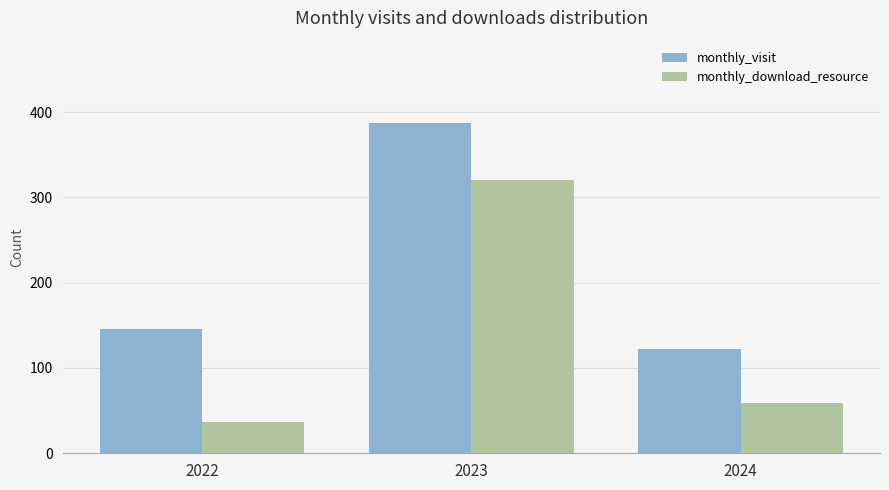

What is the total value across all series at 2022?

183